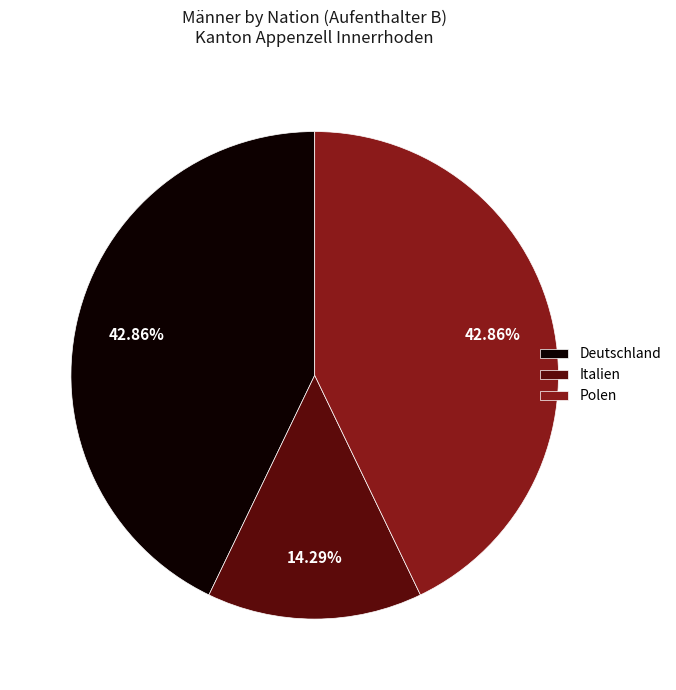

Is there a majority slice in this chart?

No